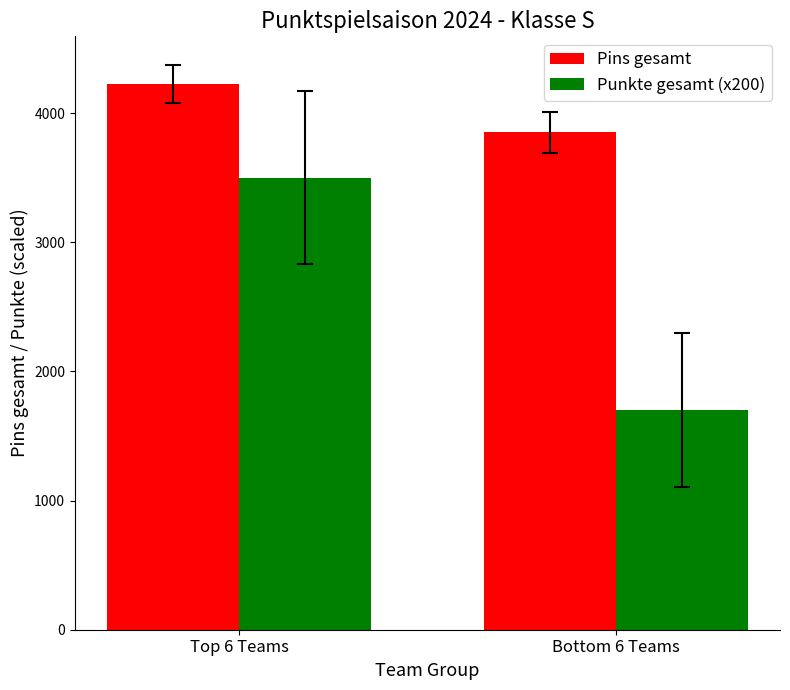

What is the label of the 2nd bar from the left?

Bottom 6 Teams